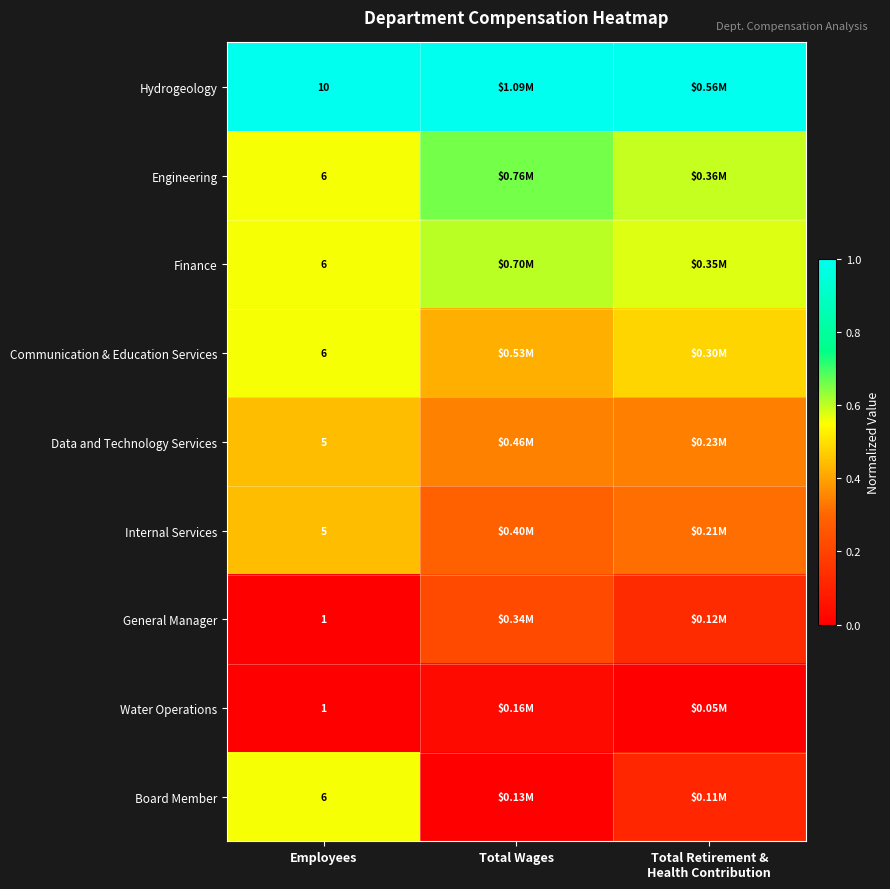

How many Water Operations values are between 0 and 1?

3